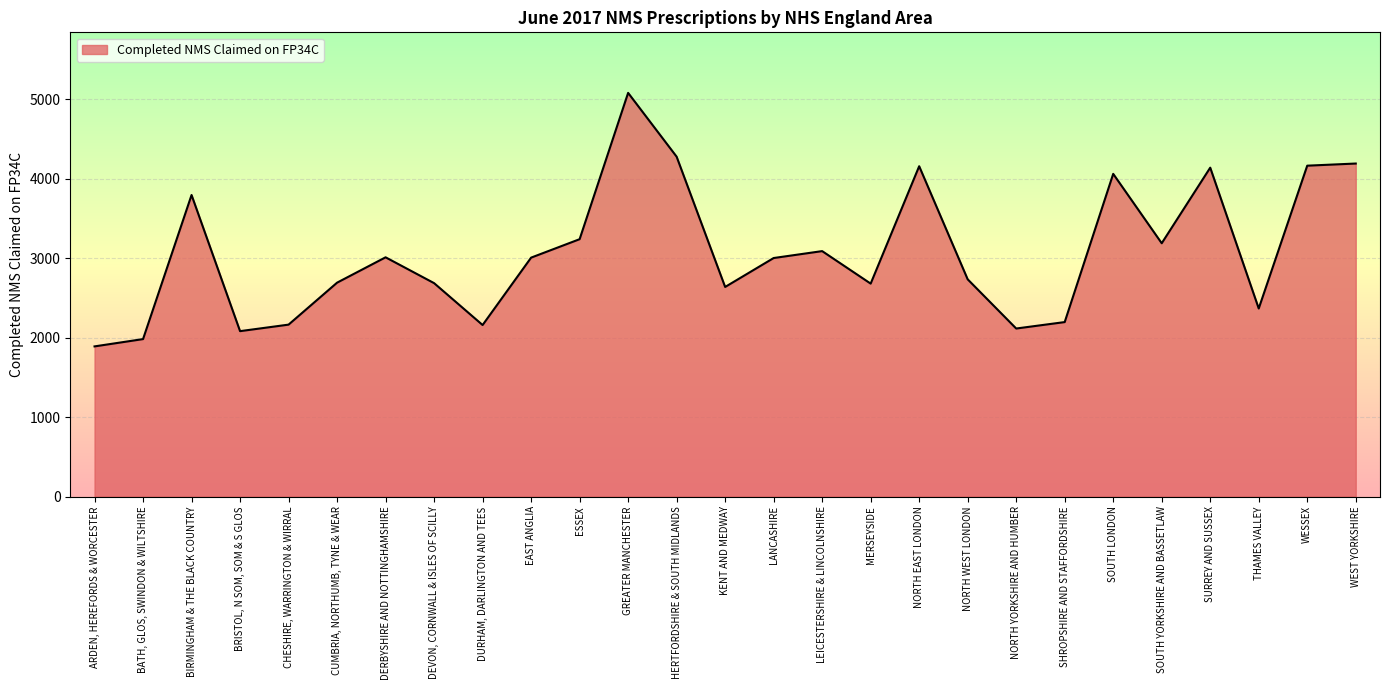

Read the value at WEST YORKSHIRE, to the nearest 10.

4190